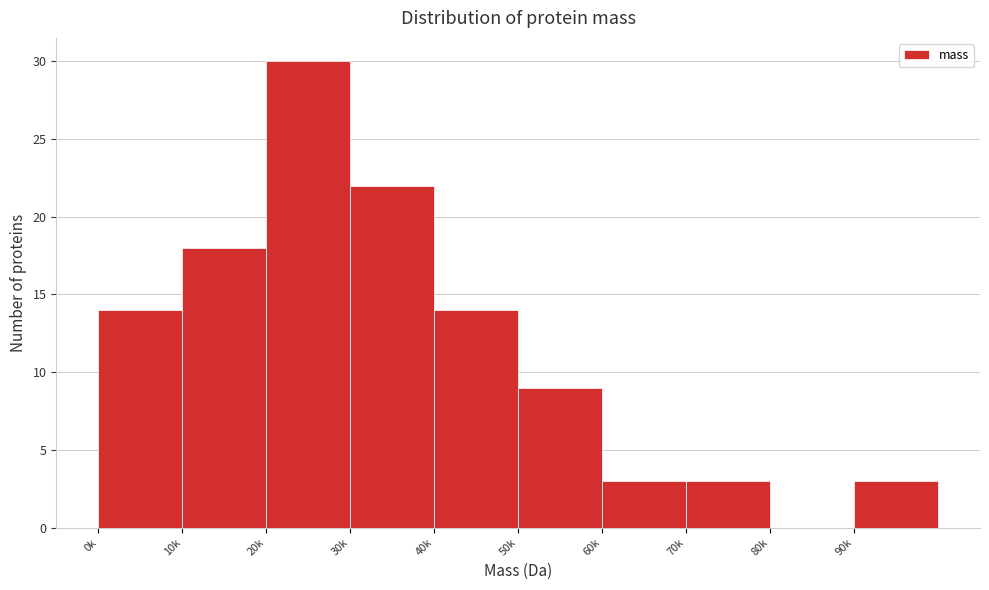

Reading left to right, transcribe all the data shown in this chart.

0k=14	10k=18	20k=30	30k=22	40k=14	50k=9	60k=3	70k=3	80k=0	90k=3